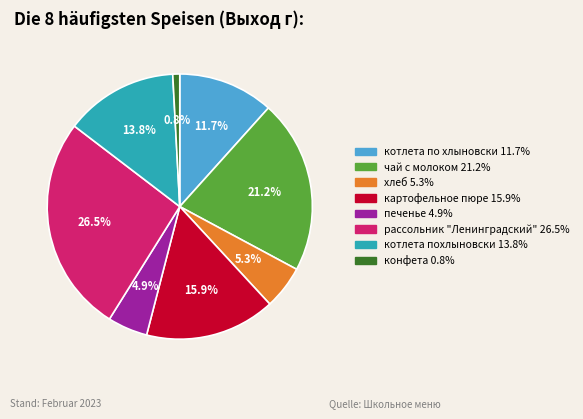

What is the largest slice in the pie chart?

рассольник "Ленинградский"